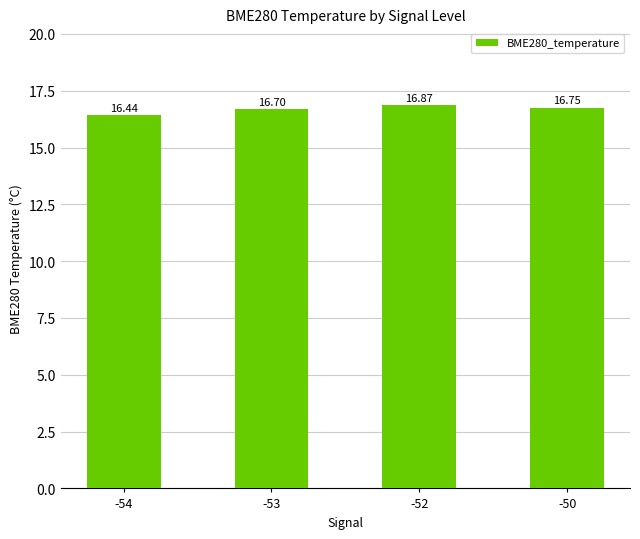

What is the sum of all values?

66.8